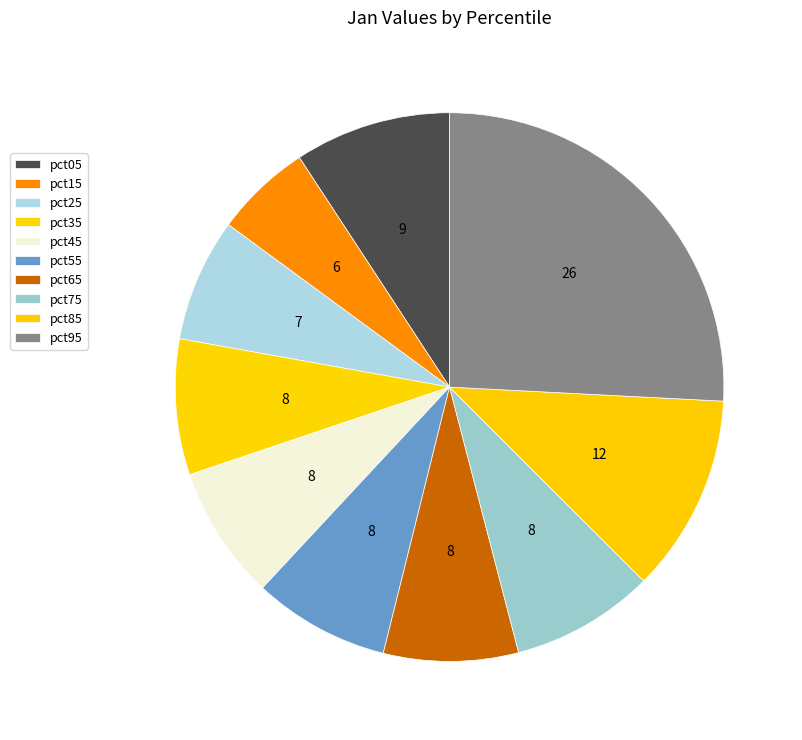

Rank the categories by value from lowest to highest.

pct15, pct25, pct45, pct65, pct35, pct55, pct75, pct05, pct85, pct95